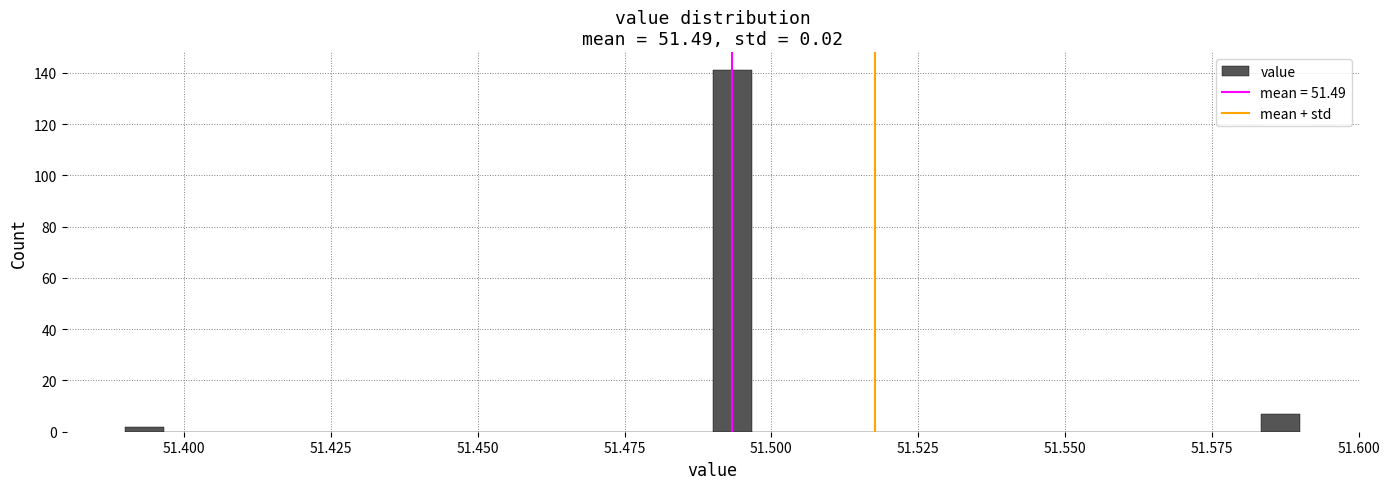

Around what value on the x-axis is the tallest bar? Give the approximate position of its centre, as read against the axis.

51.495